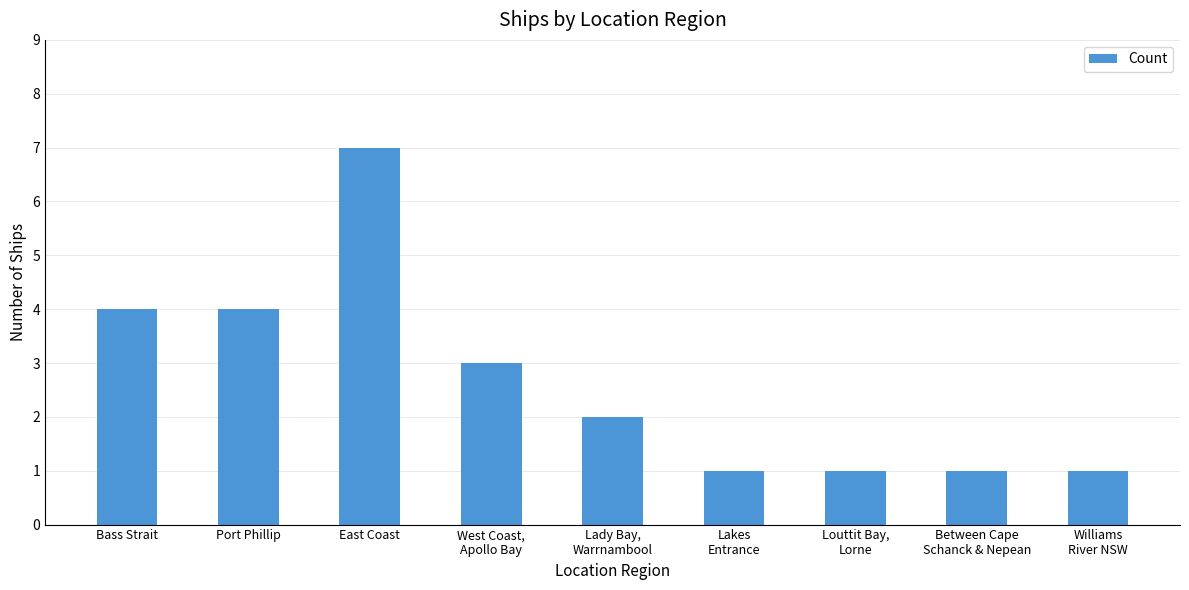

Count the values in the range 1 to 4.

8